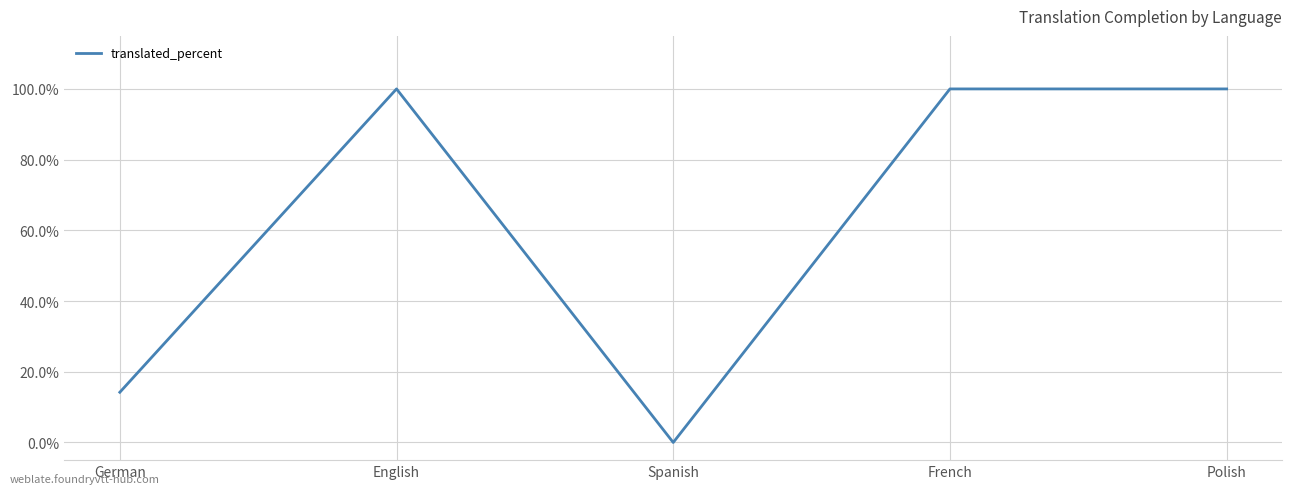

Is this an area chart (filled region under the line)?

No